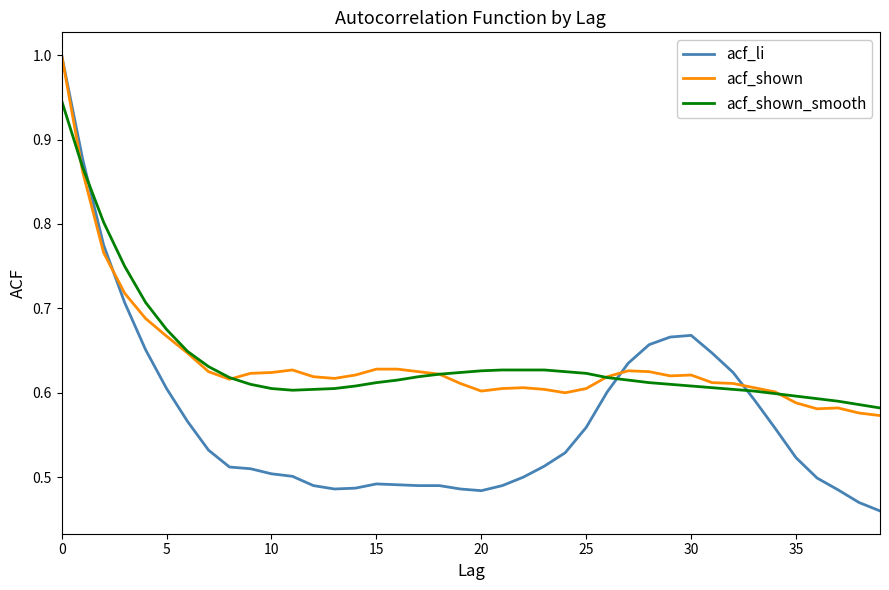

Which series has the largest range (max minus min)?

acf_li